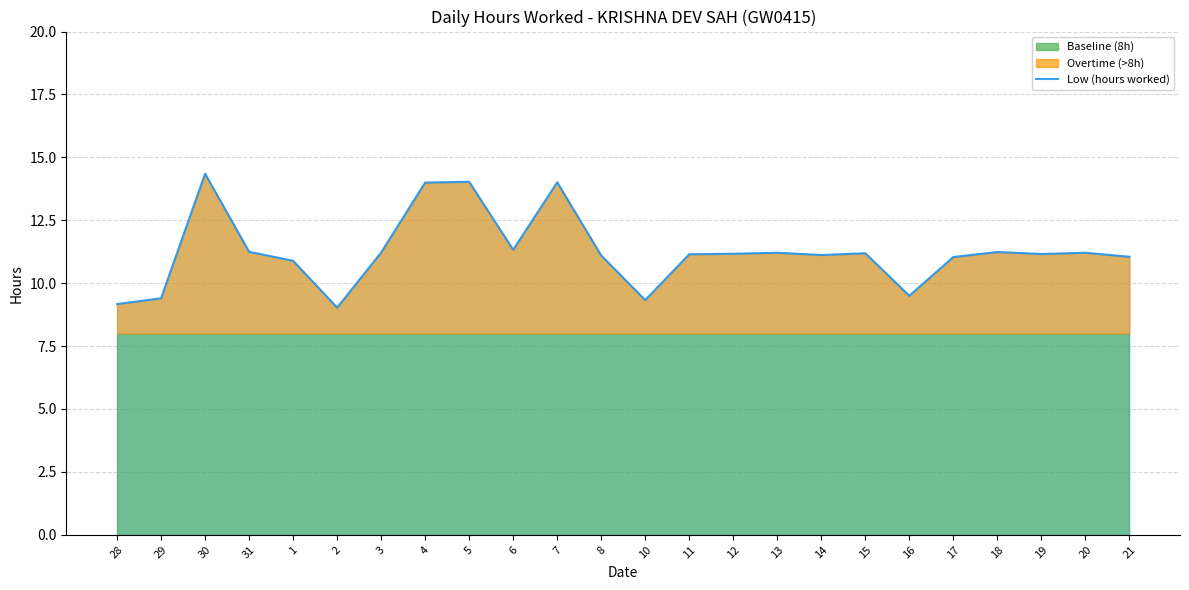

What position from the left is 18?

21